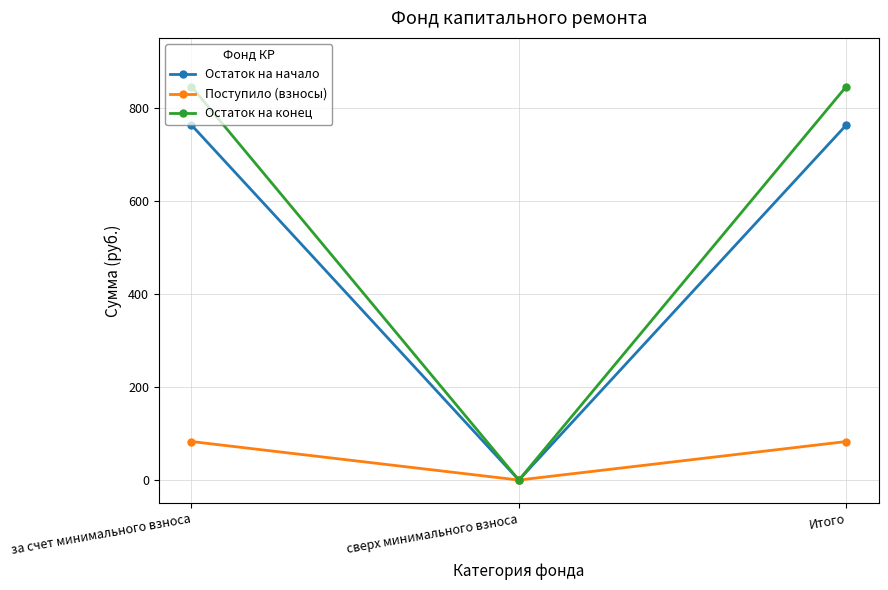

Is it true that Остаток на начало equals 1165.3 at Итого?

False